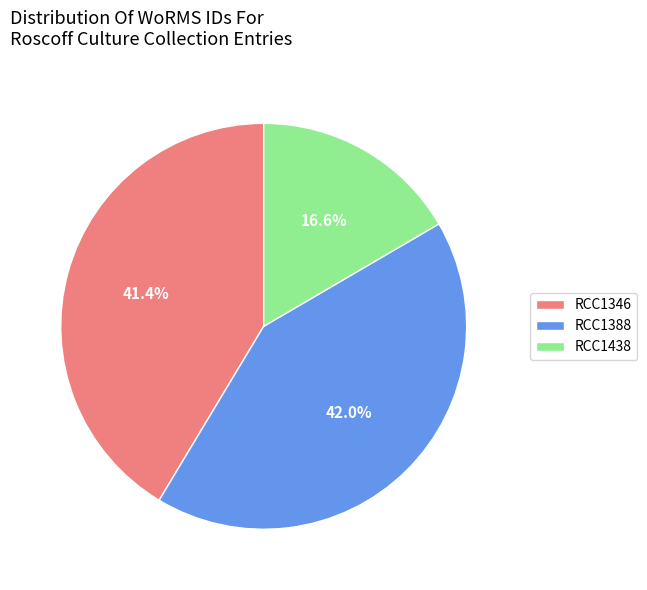

How many segments does this pie chart have?

3